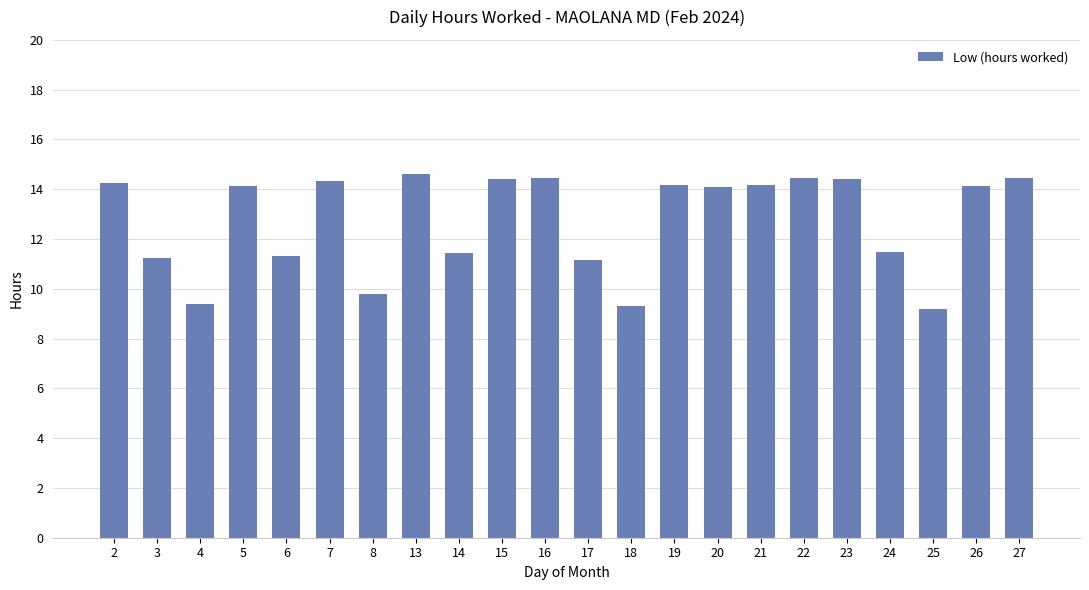

Where does the data first go above 14?

2